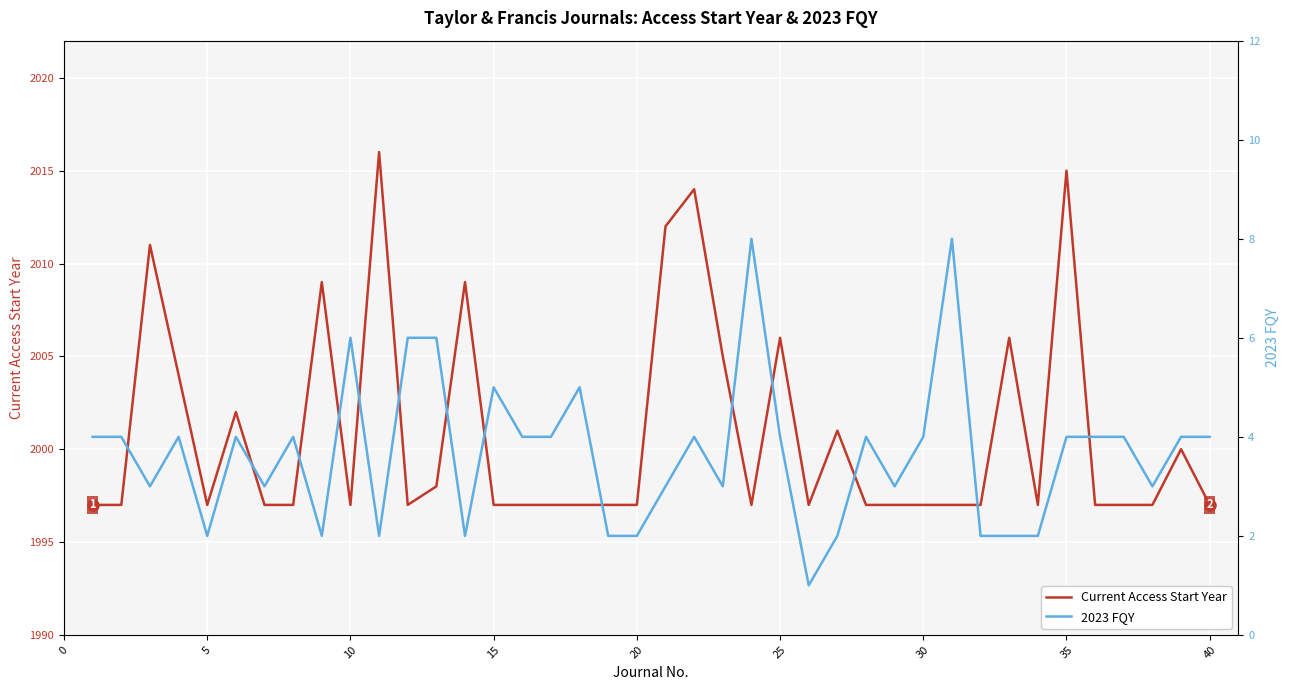

Which series has the largest total across all categories?

Current Access Start Year